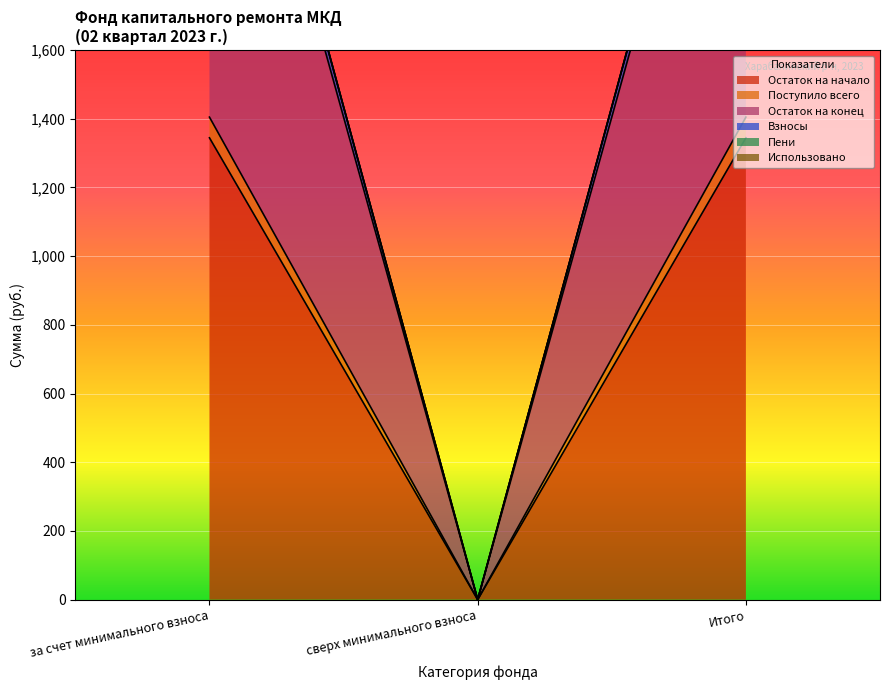

Which series has the largest range (max minus min)?

Пени